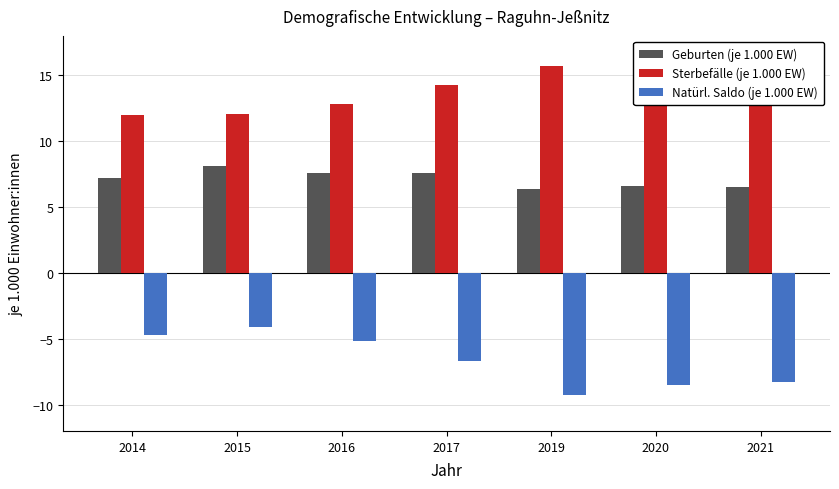

List the series in order of their peak value, highest first.

Sterbefälle (je 1.000 EW), Geburten (je 1.000 EW), Natürl. Saldo (je 1.000 EW)